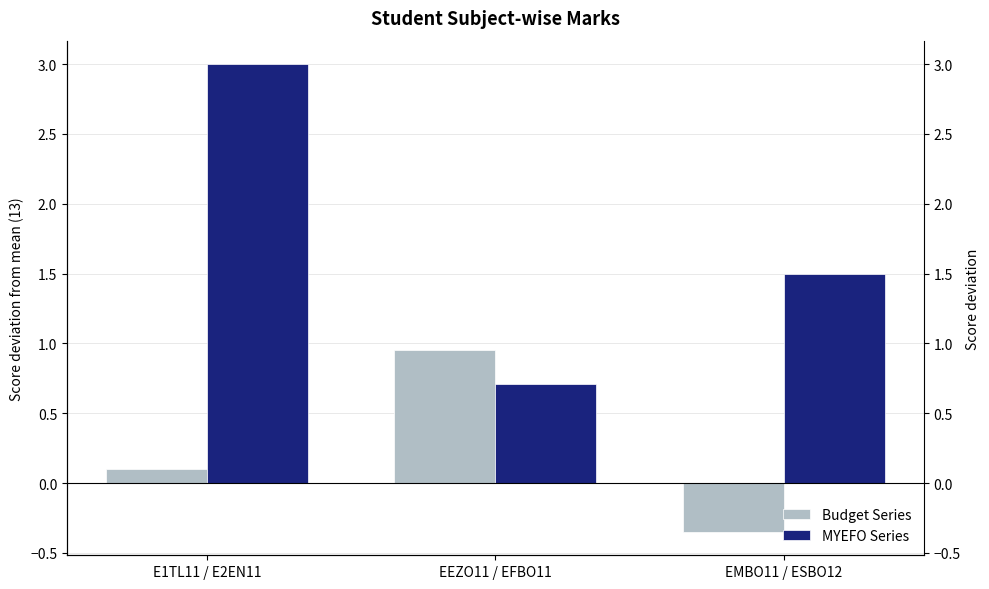

Is it true that Budget Series equals 0.5 at EEZO11 / EFBO11?

False